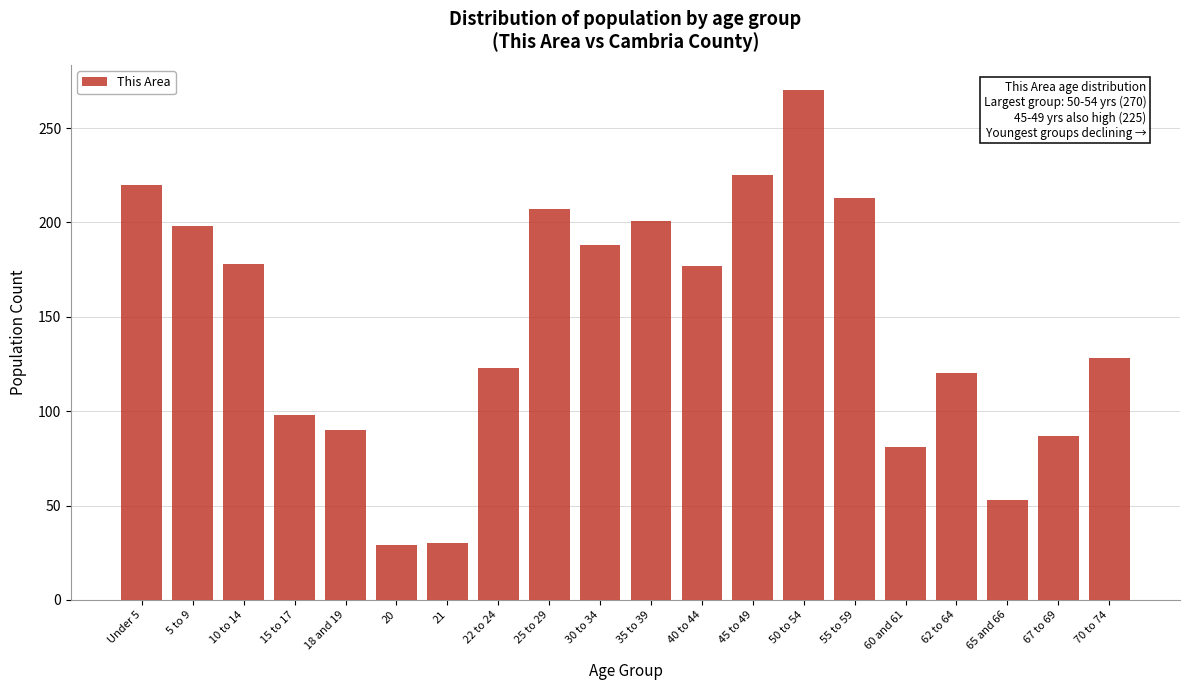

What is the maximum value shown in the chart?

270